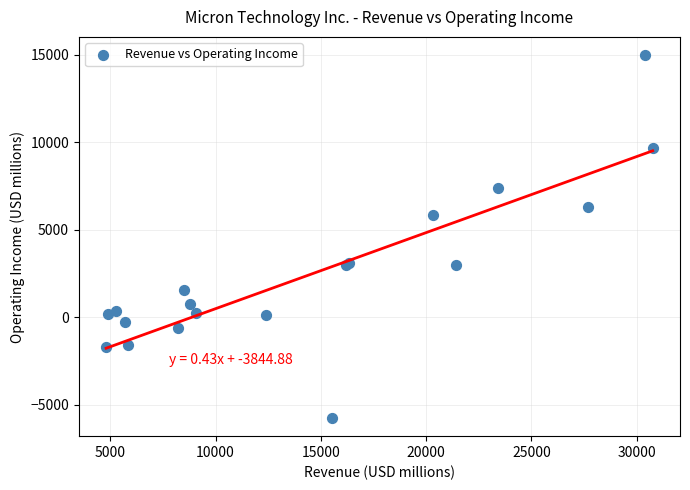

What Y value in the scatter plot is closest to 4624?

5868